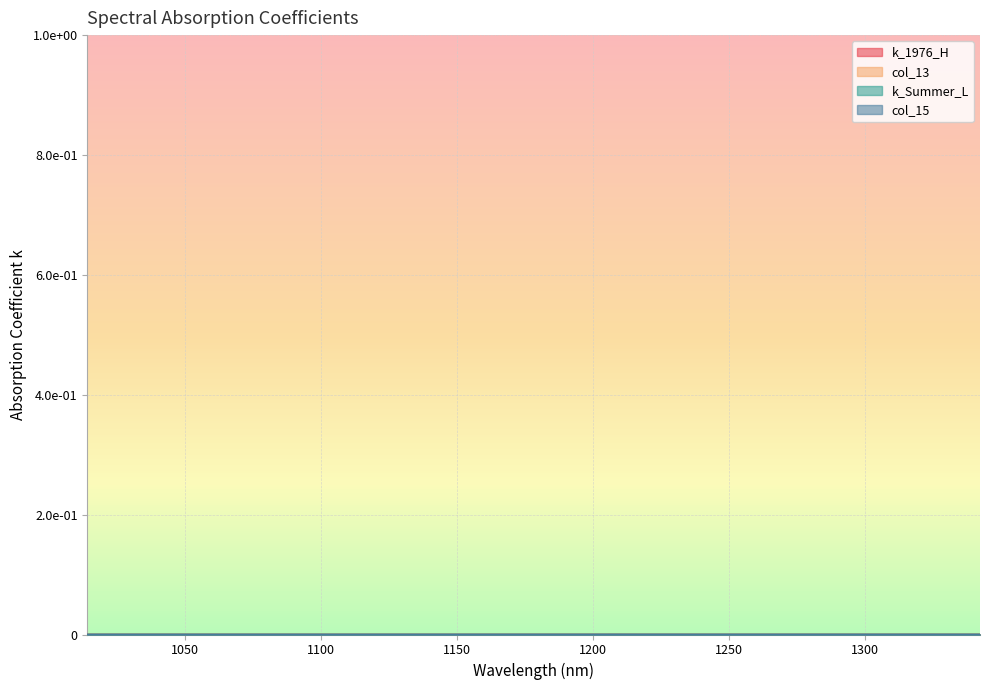

List the series in order of their peak value, lowest first.

col_15, col_13, k_1976_H, k_Summer_L